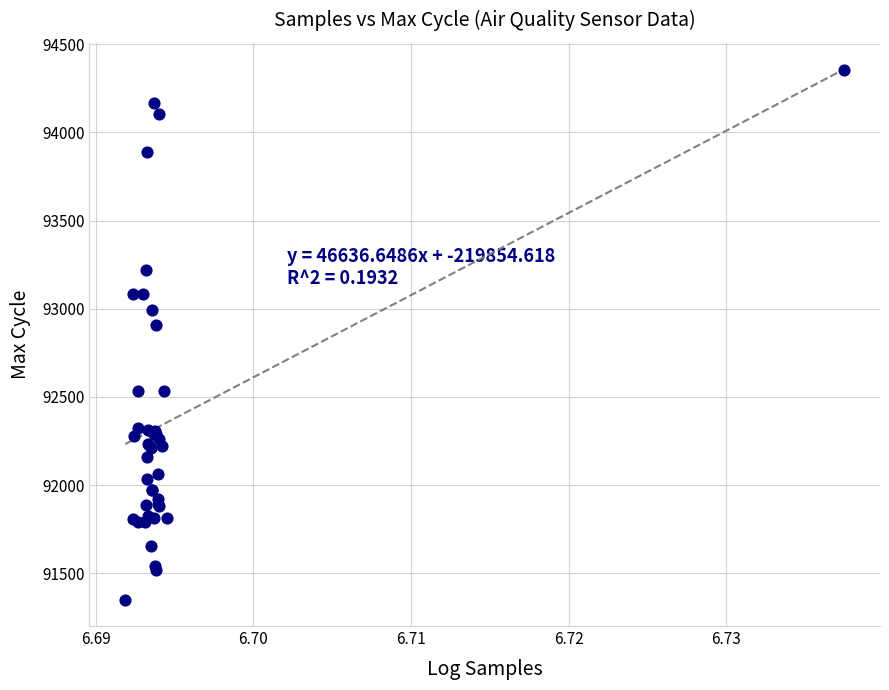

What Y value in the scatter plot is closest to 92853?

92906